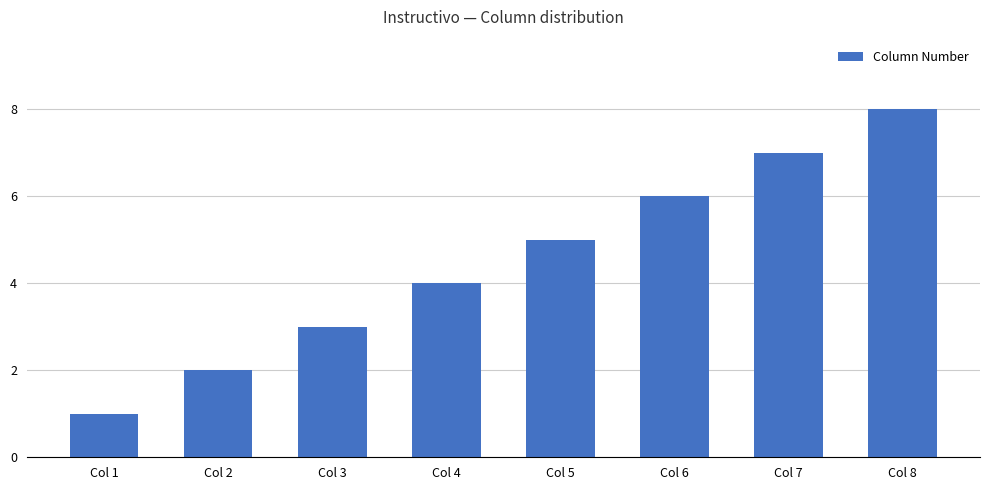

Between Col 3 and Col 4, which is larger?

Col 4